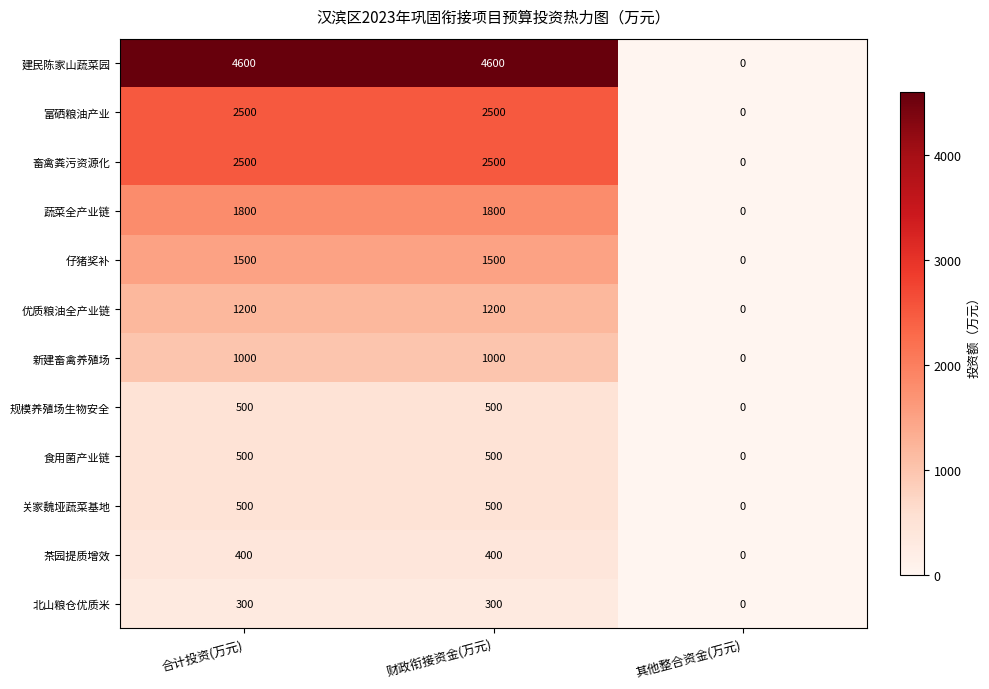

What is the difference between the highest and lowest values at 合计投资(万元)?

4300